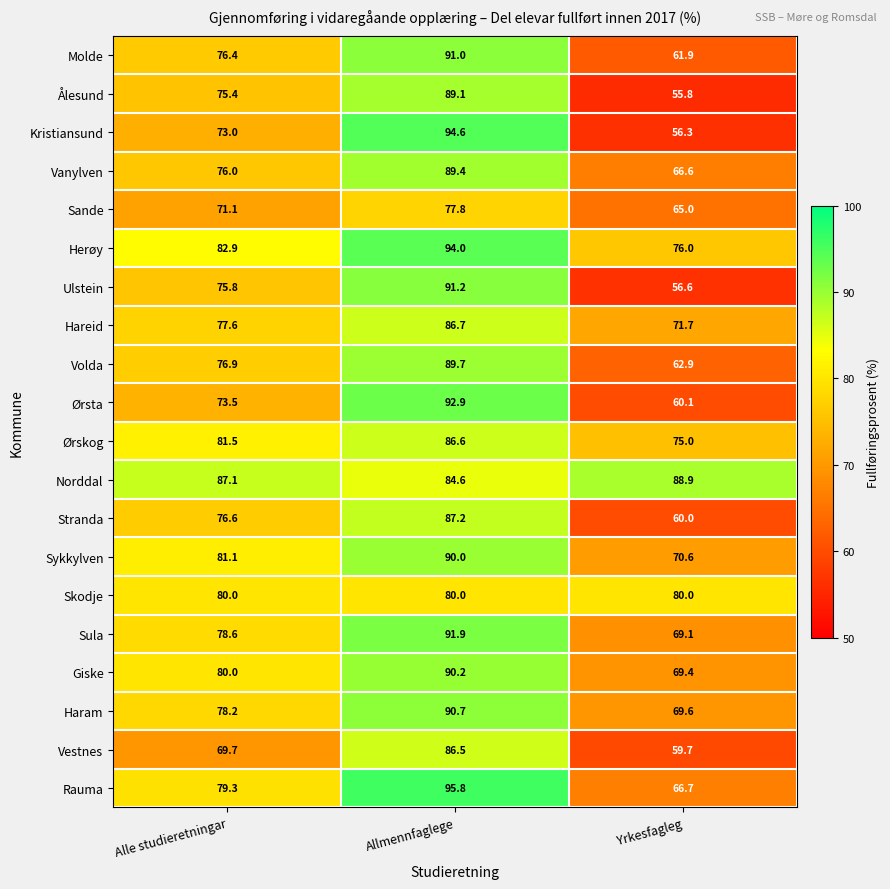

What is the sum of the Hareid values at Yrkesfagleg and Allmennfaglege?

158.4